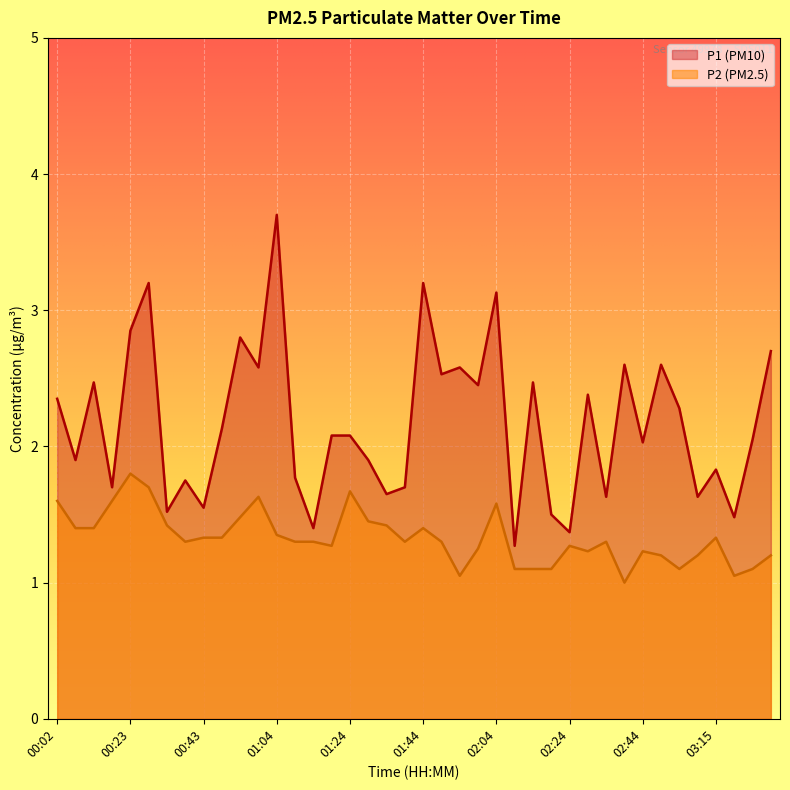

At which category is the sum across all series the highest?

01:04